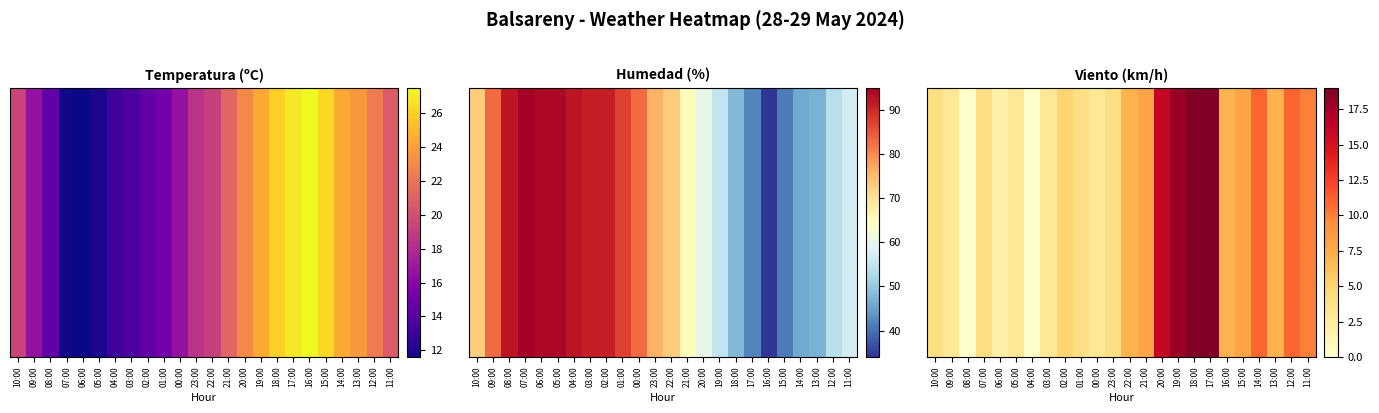

Between 19:00 and 16:00, which is larger?

19:00